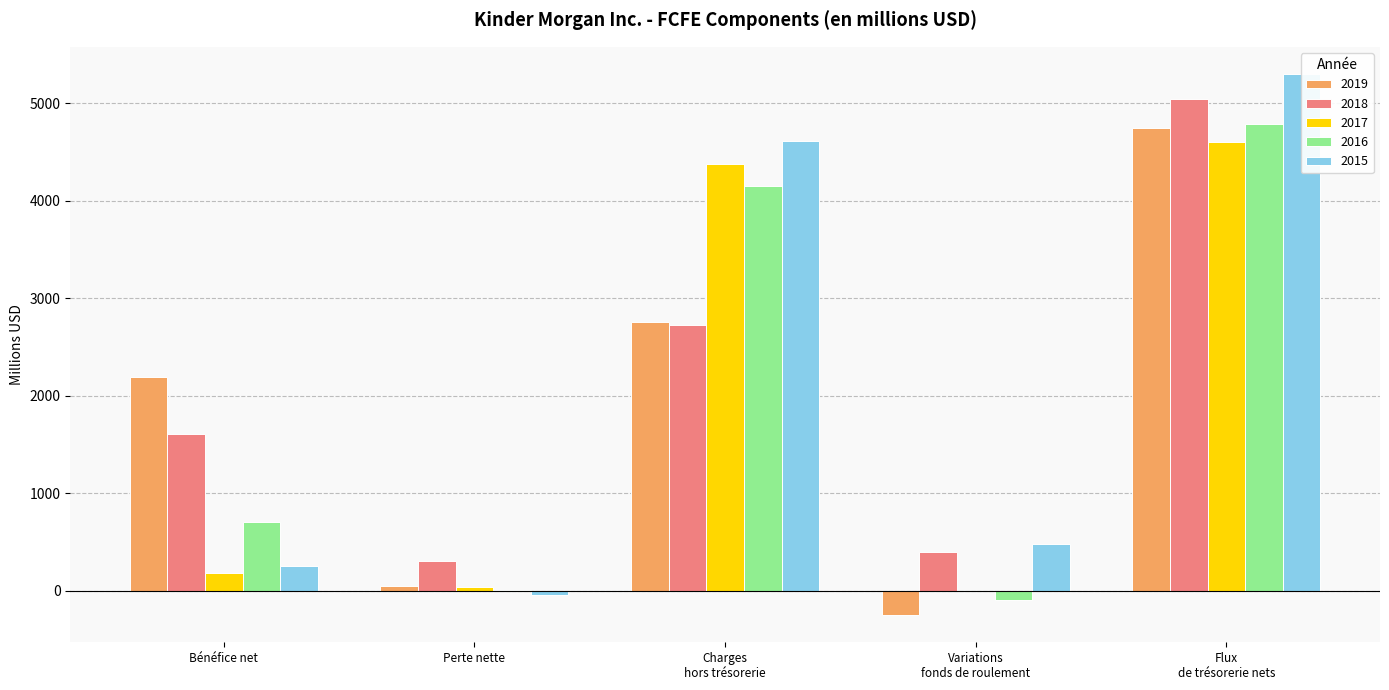

Reading right to left, extract all data points from this chart.

2019: Flux de trésorerie nets=4748	Variations fonds de roulement=-250	Charges hors trésorerie=2759	Perte nette=49	Bénéfice net=2190
2018: Flux de trésorerie nets=5043	Variations fonds de roulement=399	Charges hors trésorerie=2725	Perte nette=310	Bénéfice net=1609
2017: Flux de trésorerie nets=4601	Variations fonds de roulement=-2	Charges hors trésorerie=4380	Perte nette=40	Bénéfice net=183
2016: Flux de trésorerie nets=4787	Variations fonds de roulement=-90	Charges hors trésorerie=4156	Perte nette=13	Bénéfice net=708
2015: Flux de trésorerie nets=5303	Variations fonds de roulement=476	Charges hors trésorerie=4619	Perte nette=-45	Bénéfice net=253